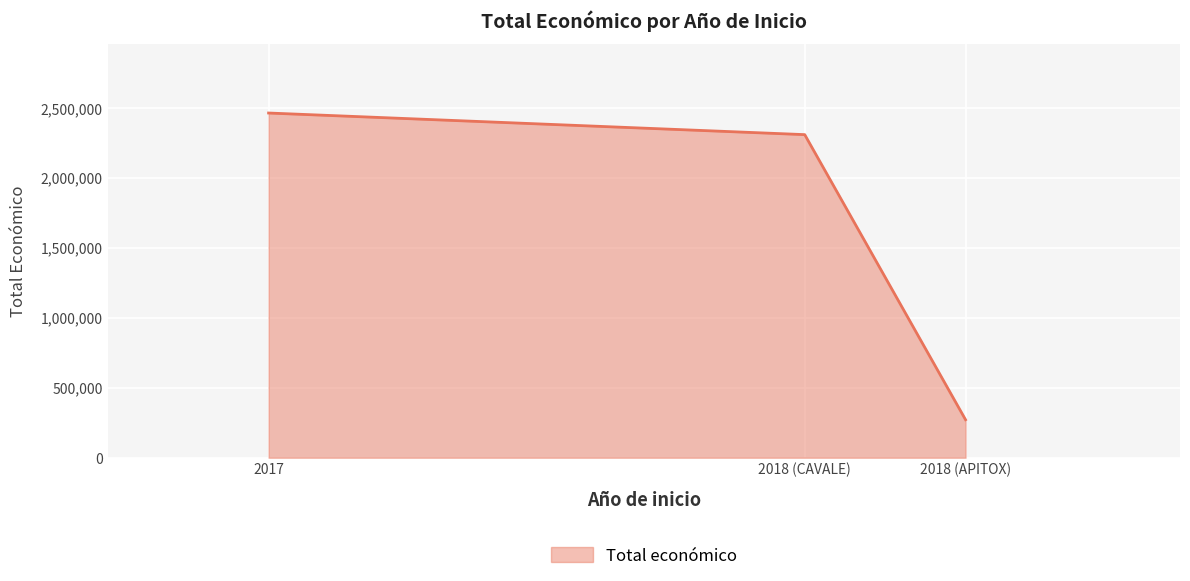

The value at 2018 (CAVALE) is 2310026. True or false?

True